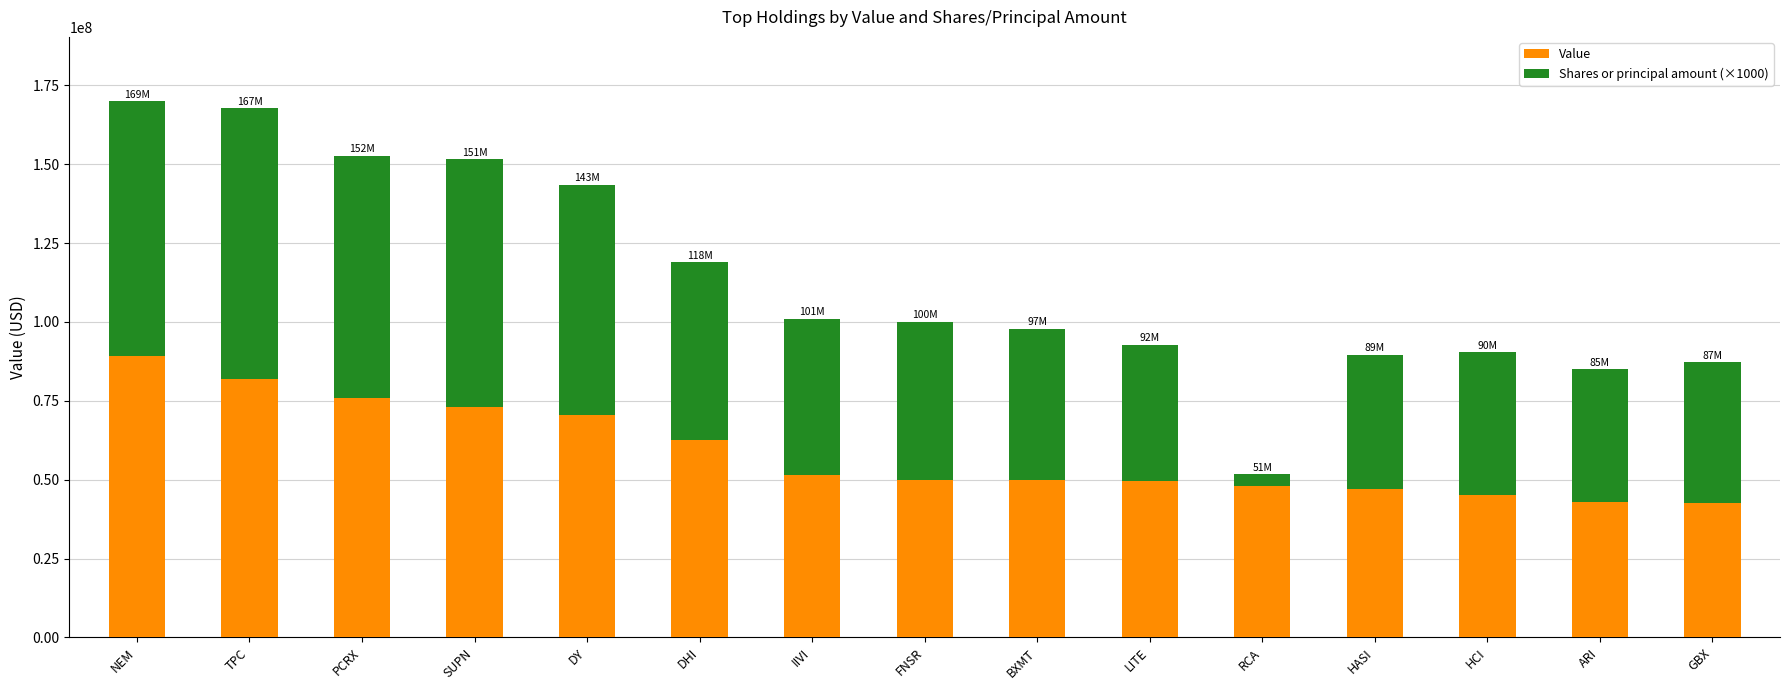

The value of Value at LITE is 49697000. True or false?

True